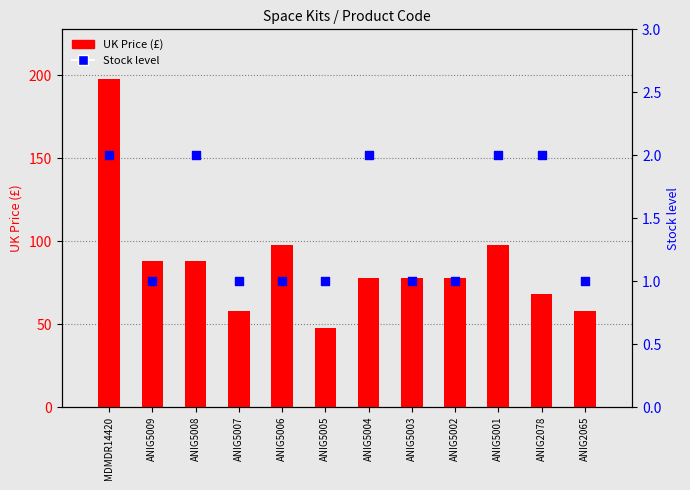

Which series contains the lowest Y value?

Stock level